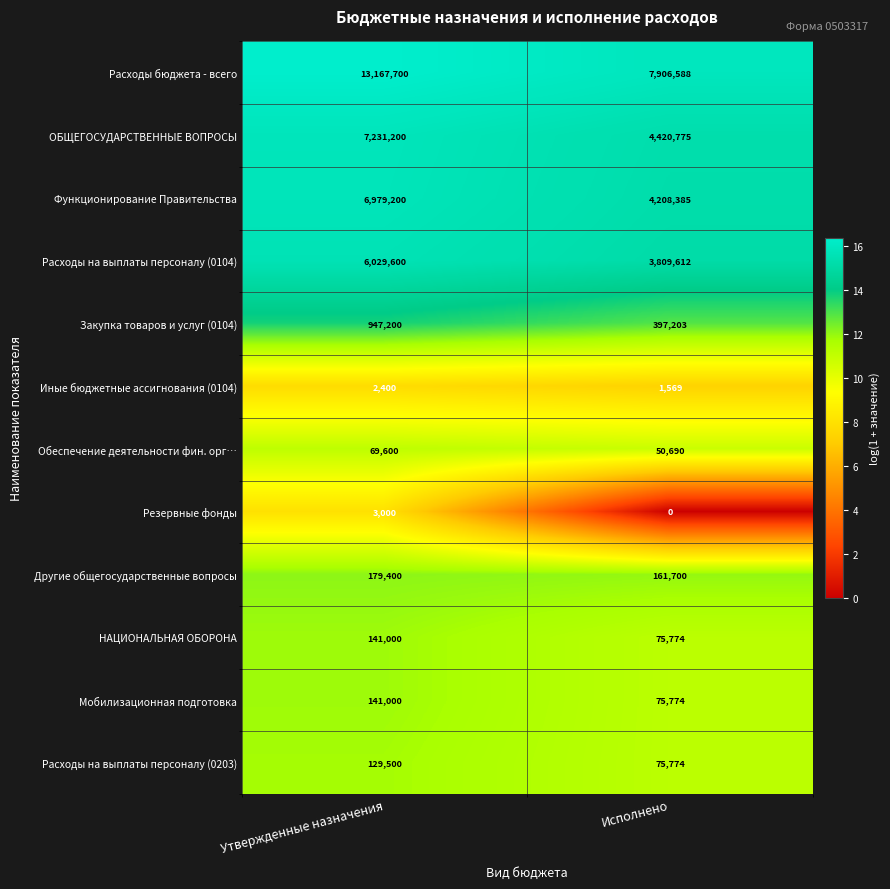

At which category is the sum across all series the highest?

Утвержденные назначения